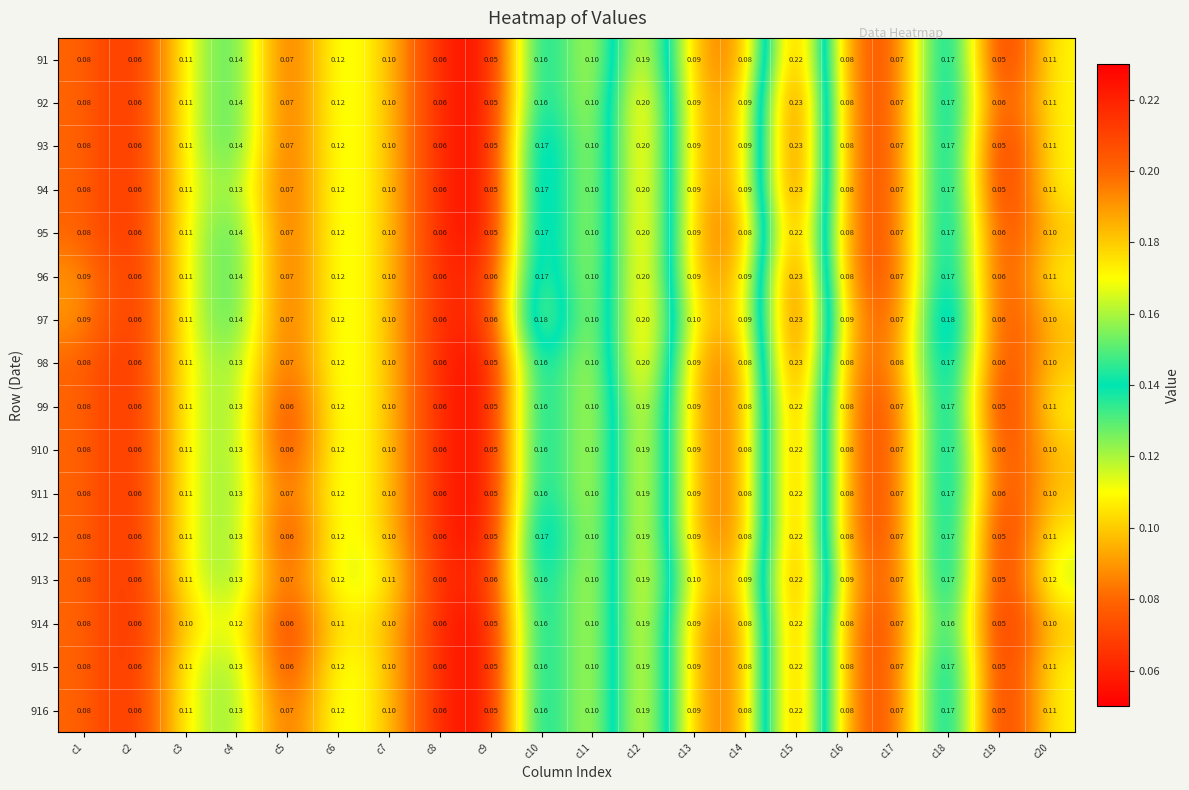

Count the number of data series in this chart.

16